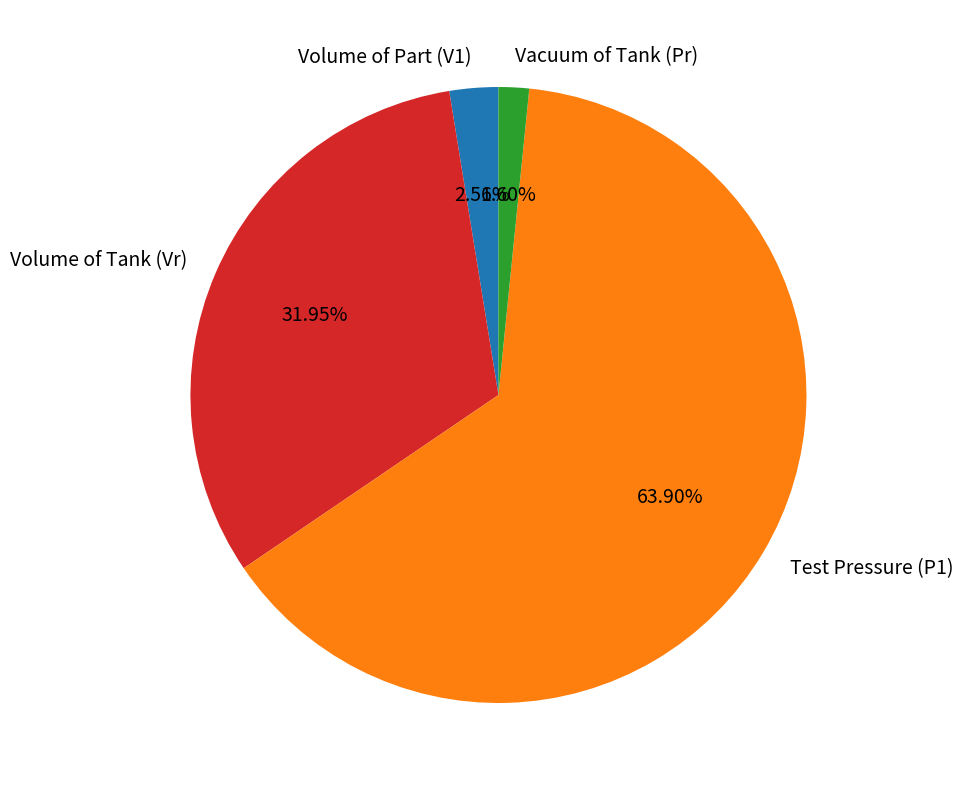

To the nearest percent, what is the difference between the largest and smallest slice percentages?

62%